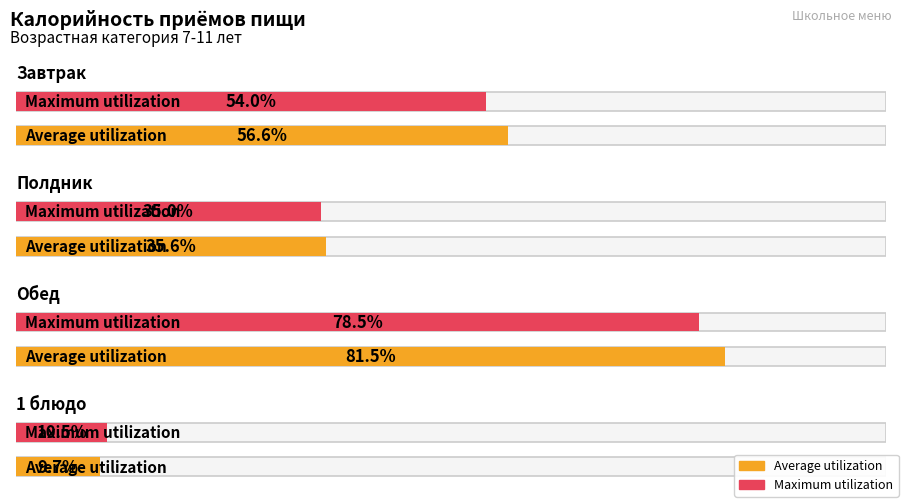

Which series has the widest spread of values?

Average utilization